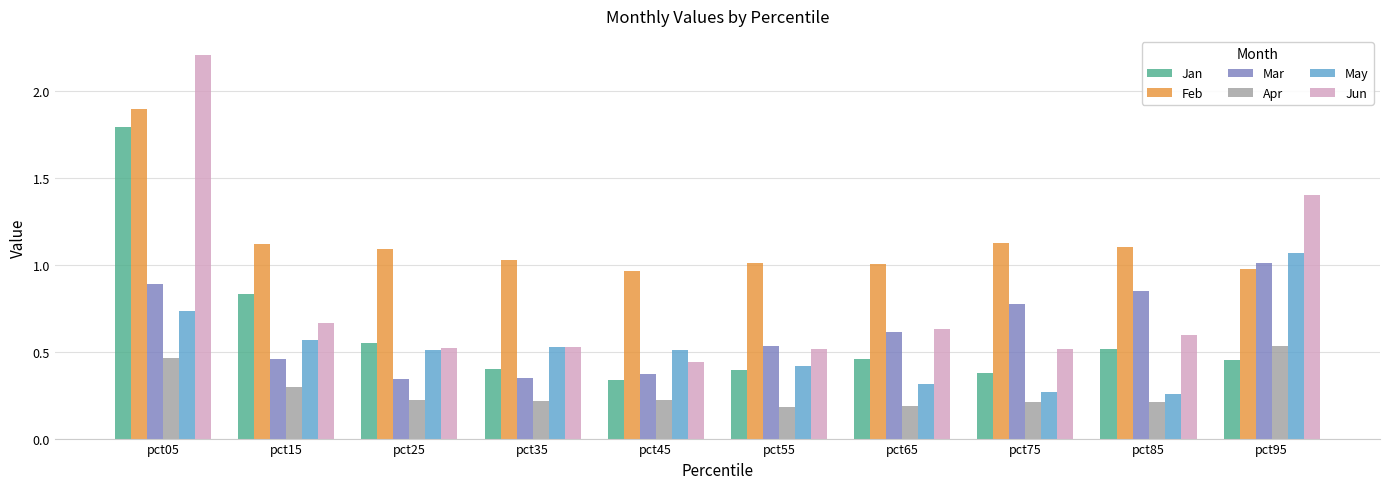

At which label does Jan reach its peak?

pct05